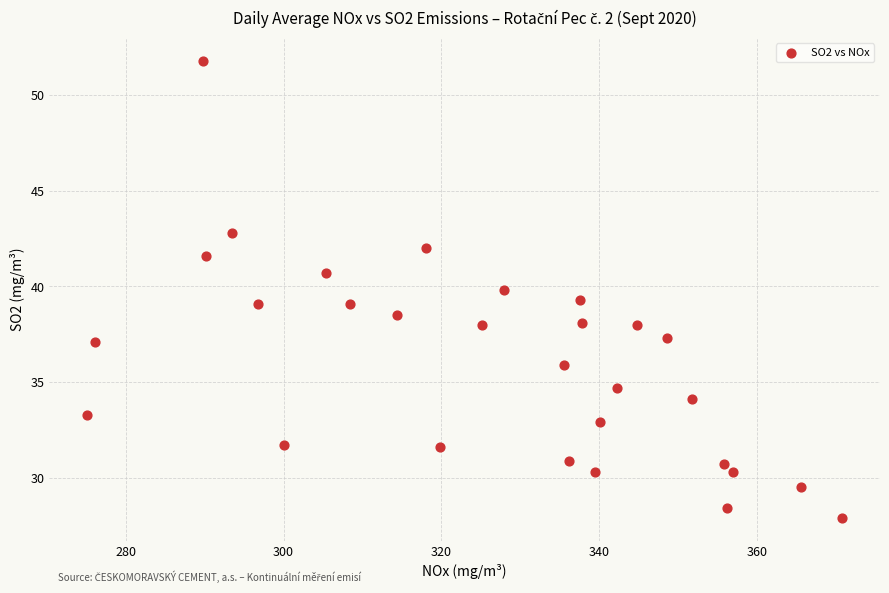

What is the range of Y values (max minus min)?

23.9